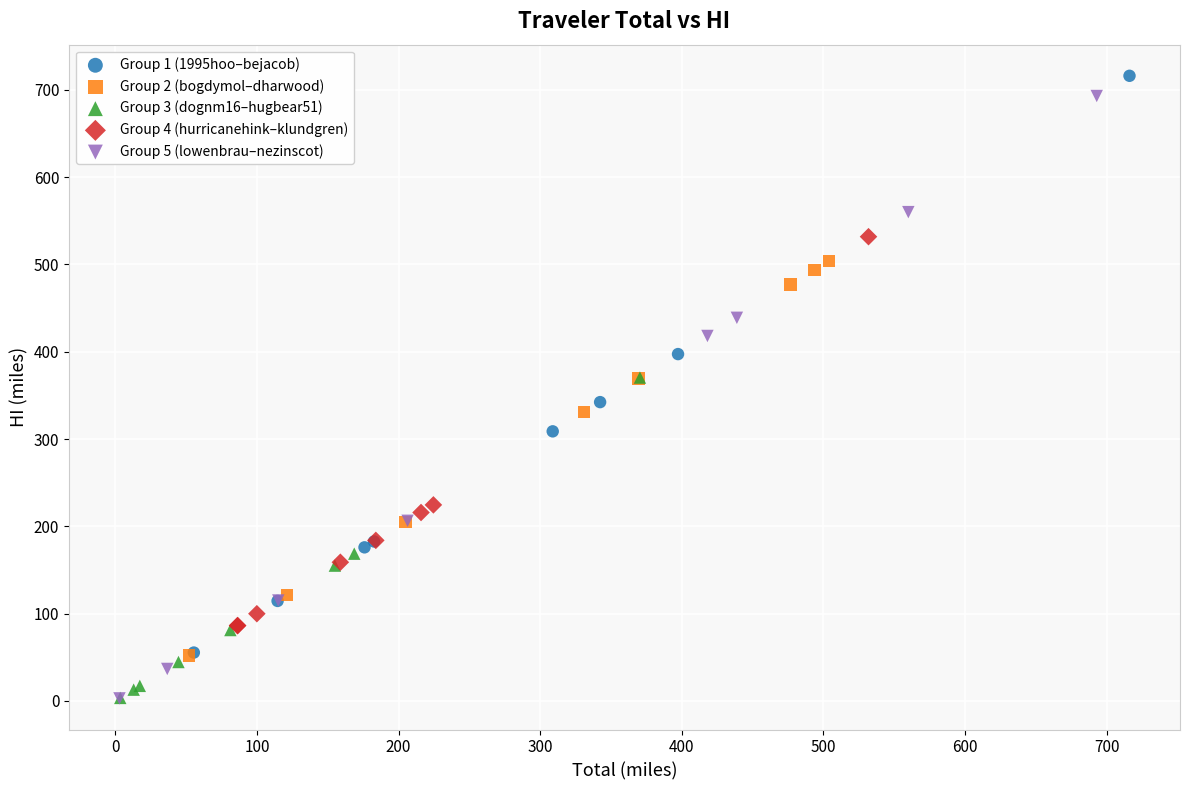

What are all the series names shown in the legend?

Group 1 (1995hoo–bejacob), Group 2 (bogdymol–dharwood), Group 3 (dognm16–hugbear51), Group 4 (hurricanehink–klundgren), Group 5 (lowenbrau–nezinscot)